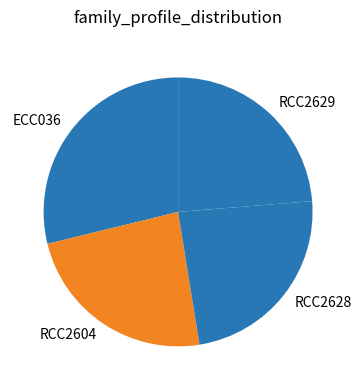

Approximately how many times larger is the value at RCC2628 compared to RCC2604?

1.0